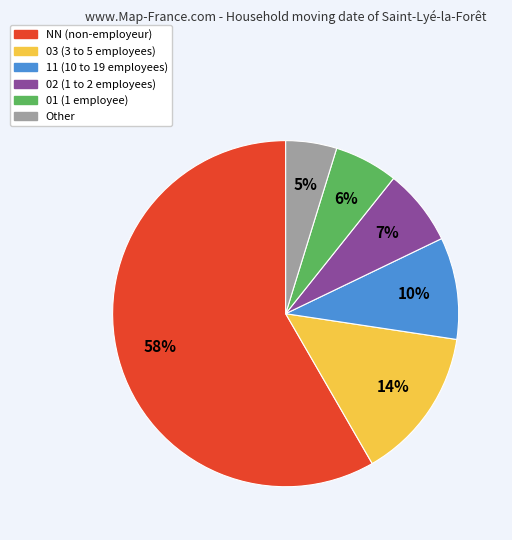

What percentage is the 01 slice, to the nearest percent?

6%